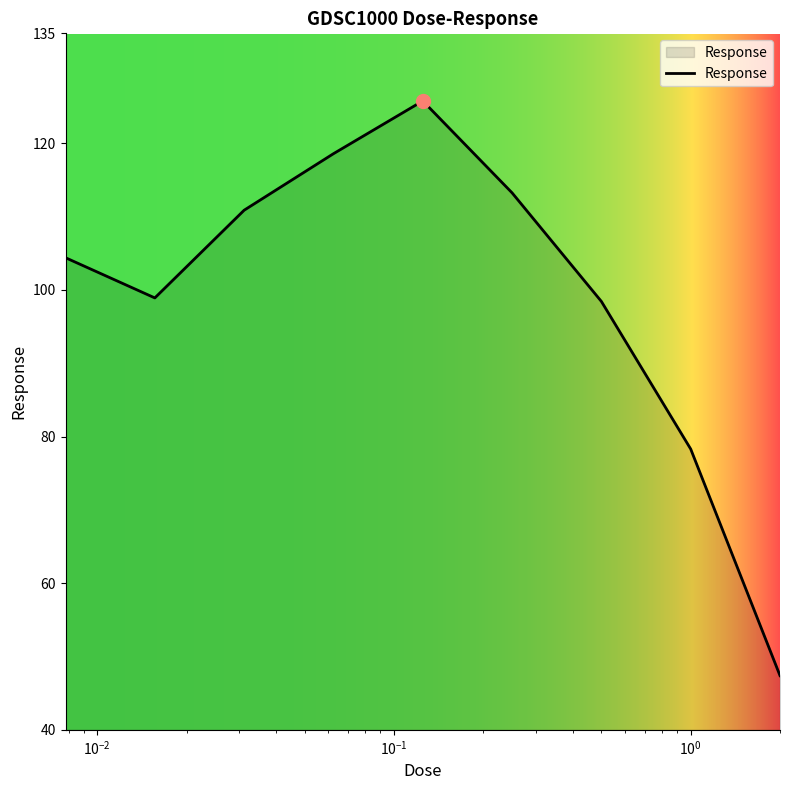

What is the minimum value shown in the chart?

47.4